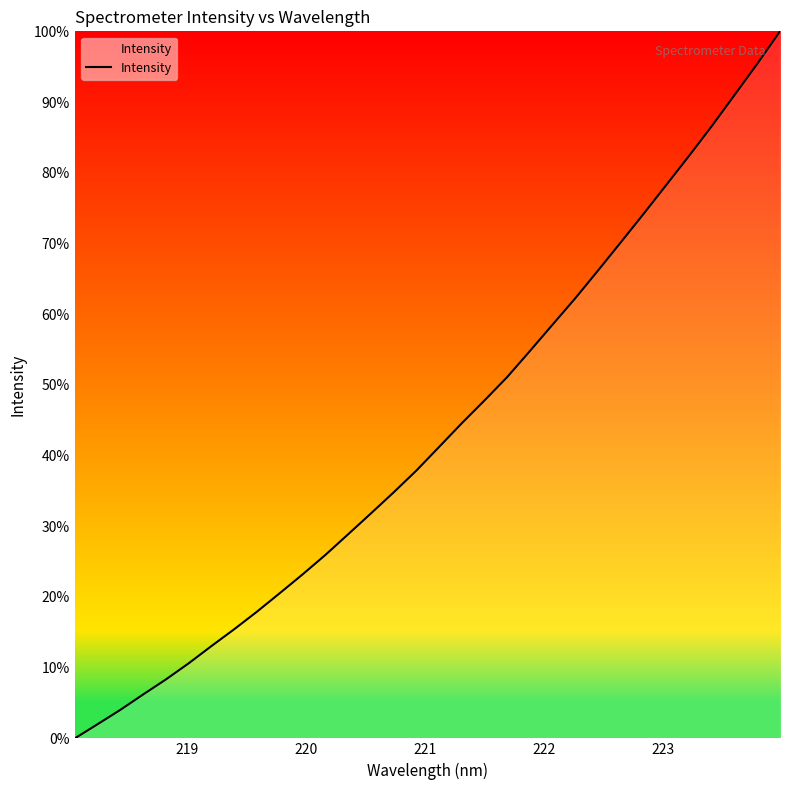

What is the maximum value shown in the chart?

100.0